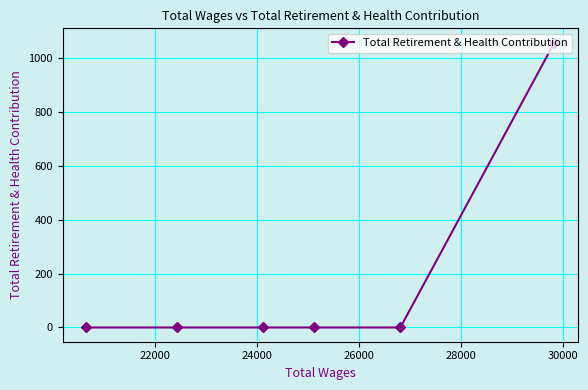

What is the greatest value displayed?

1056